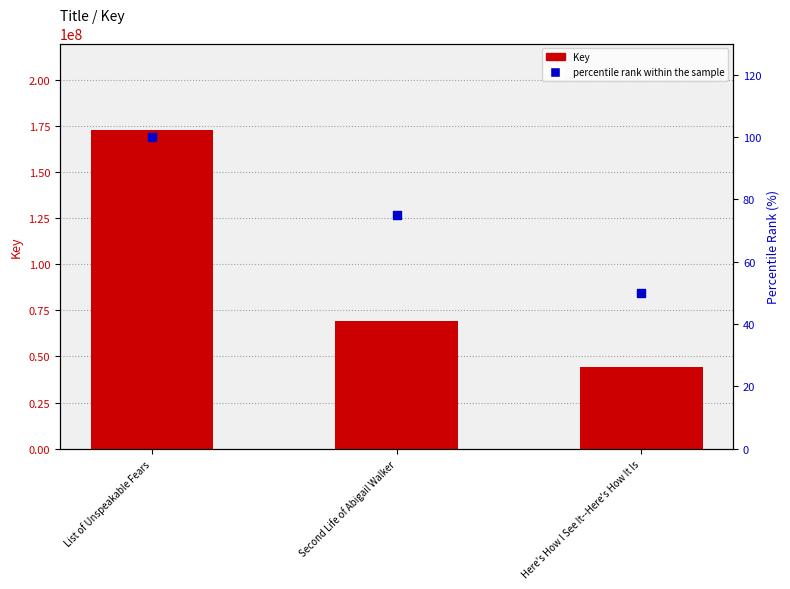

Which series has the largest total across all categories?

Key